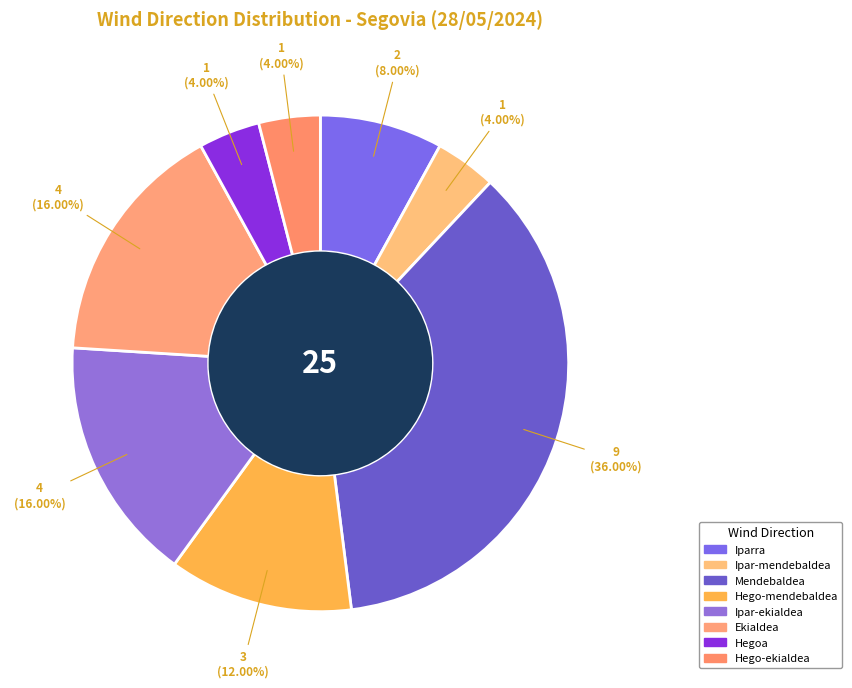

How many segments does this pie chart have?

8